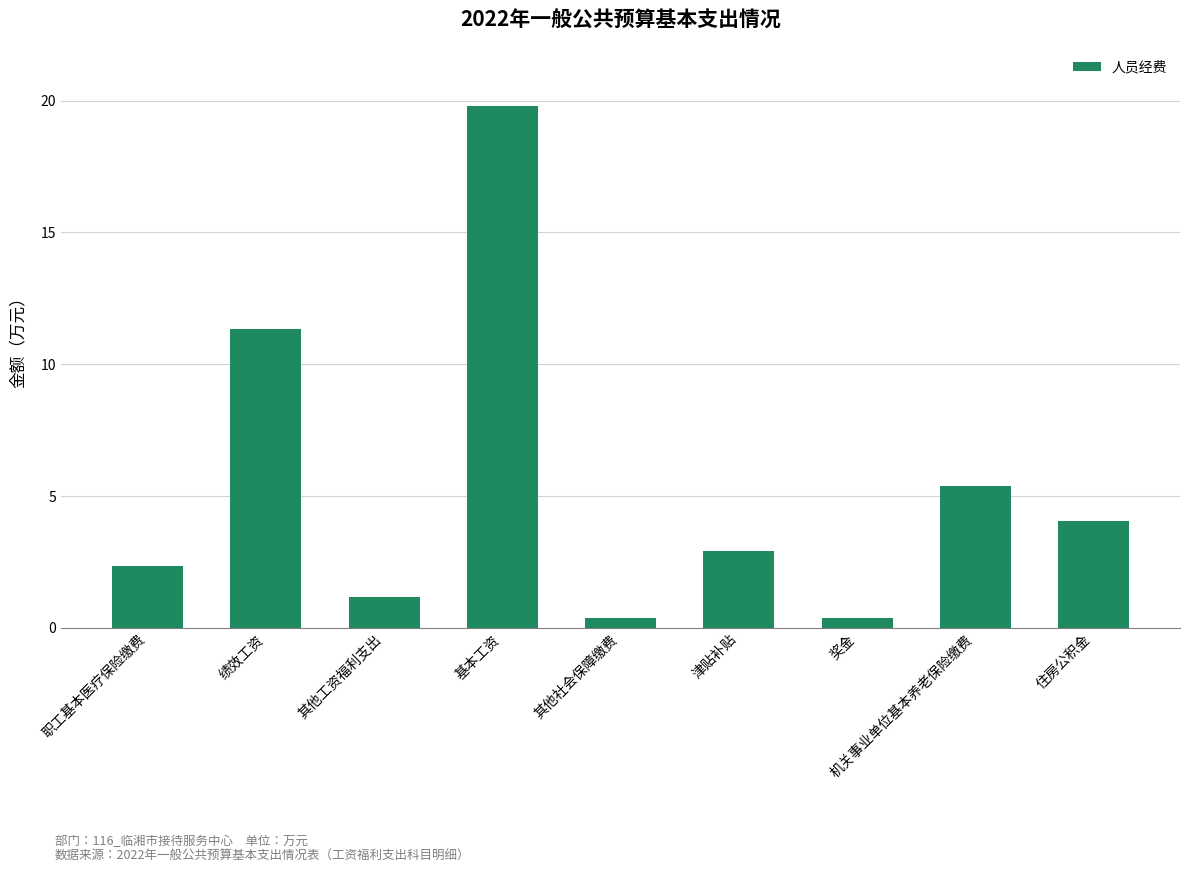

What is the difference between the values at 基本工资 and 奖金?

19.4